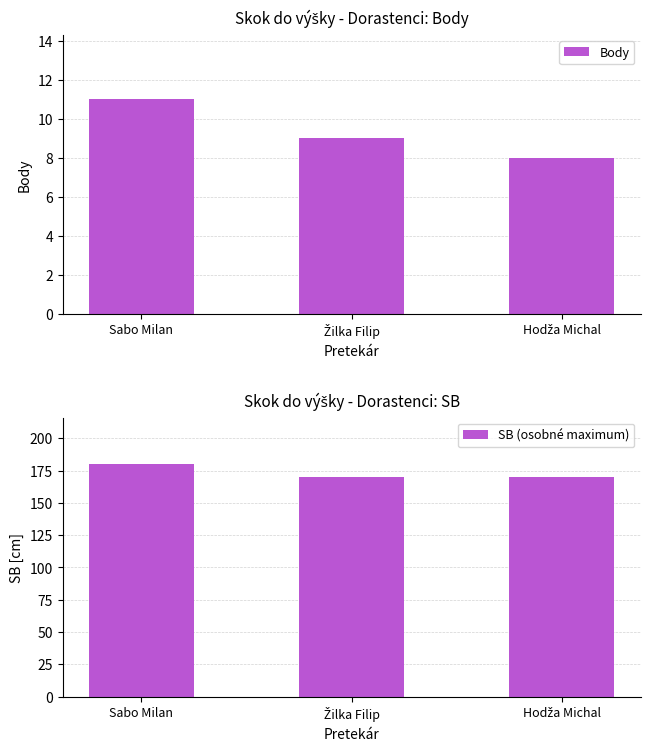

The value of SB (osobné maximum) at Hodža Michal is 170. True or false?

True